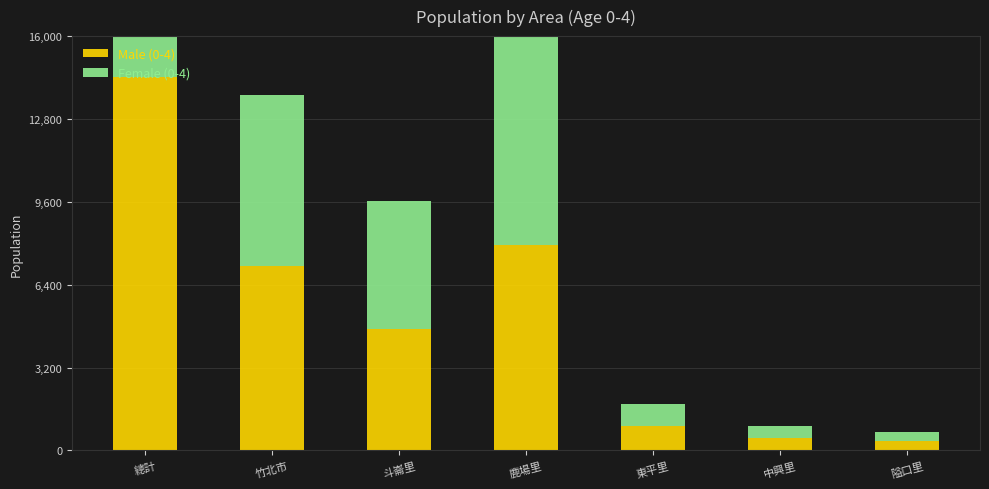

At which category is the sum across all series the highest?

總計